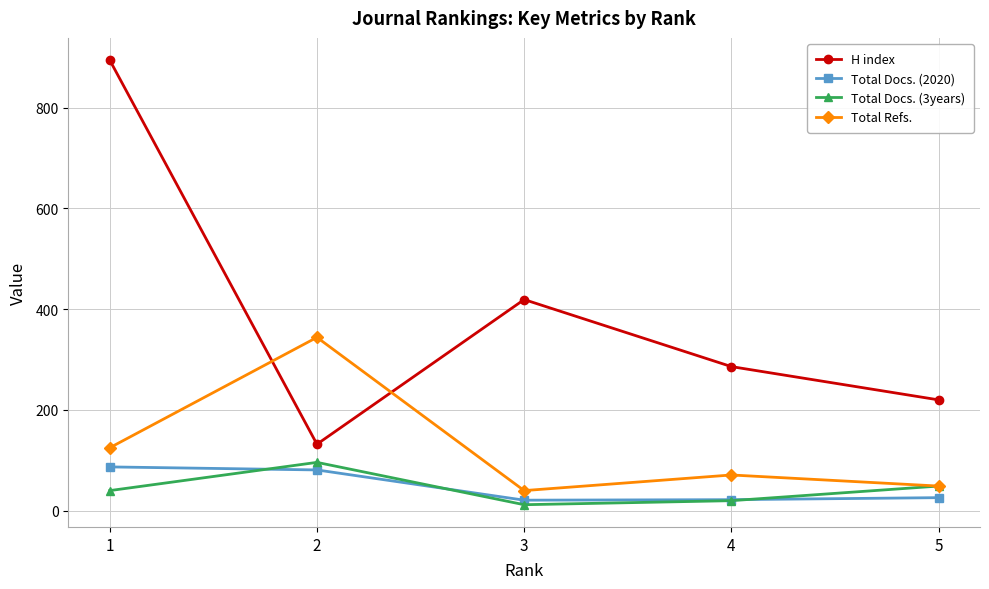

The value of Total Refs. at 5 is 49. True or false?

True